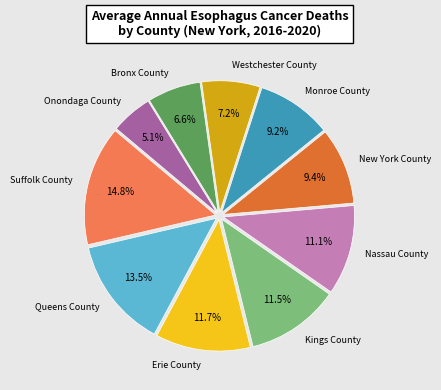

What is the largest slice in the pie chart?

Suffolk County